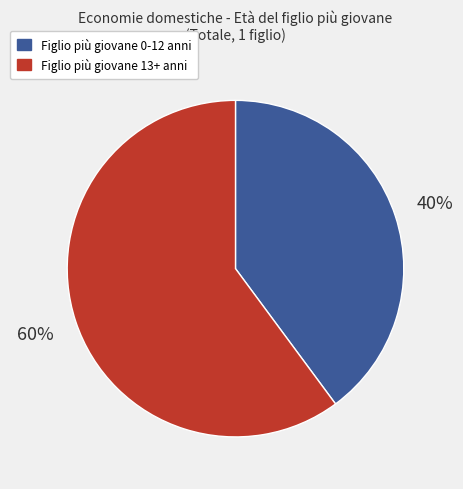

To the nearest percent, what is the difference between the largest and smallest slice percentages?

20%